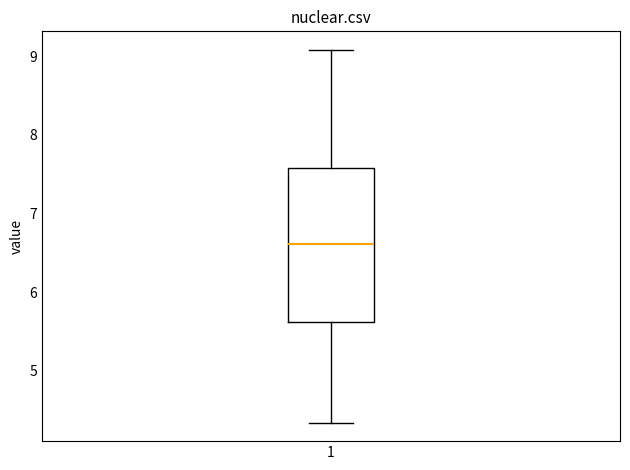

Read this box plot against the y-axis: the position of the median line, the range covered by the box, and the ends of both whiskers. The values are not printed on the chart, so give them approximately, as read against the axis.

median 6.6, box 5.6 to 7.6, whiskers 4.3 to 9.1